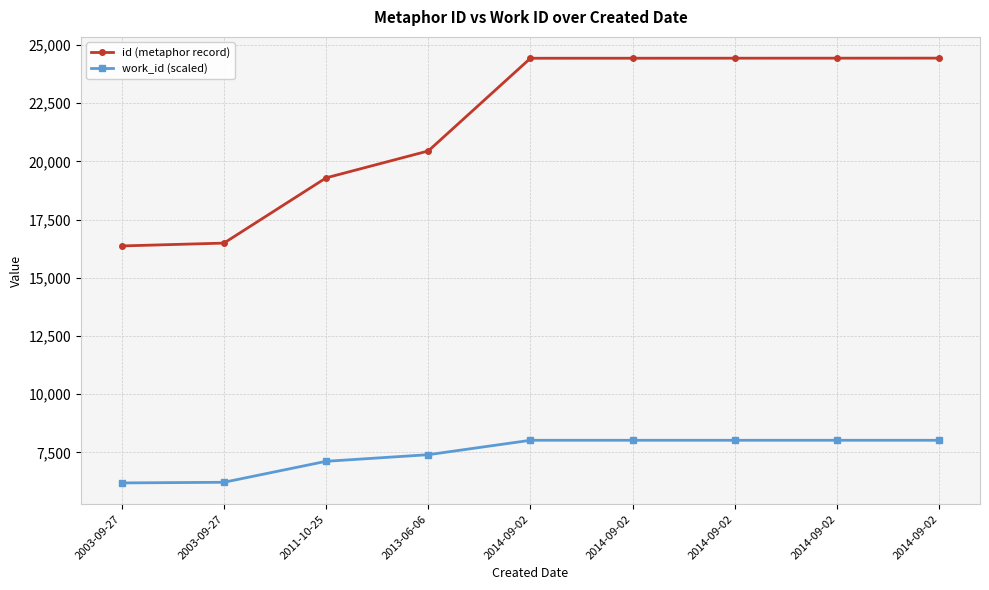

At which category does the chart reach its peak across all series?

2014-09-02